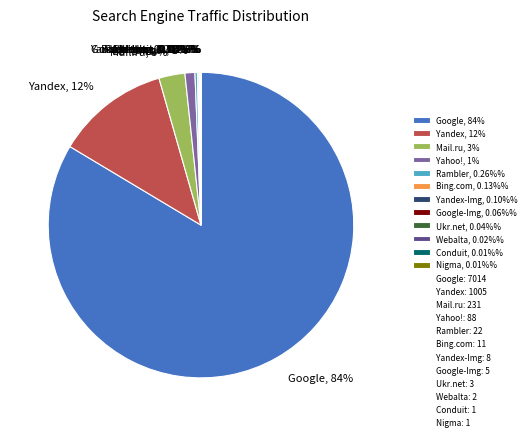

Does Google, 84% account for over 50% of the chart?

Yes